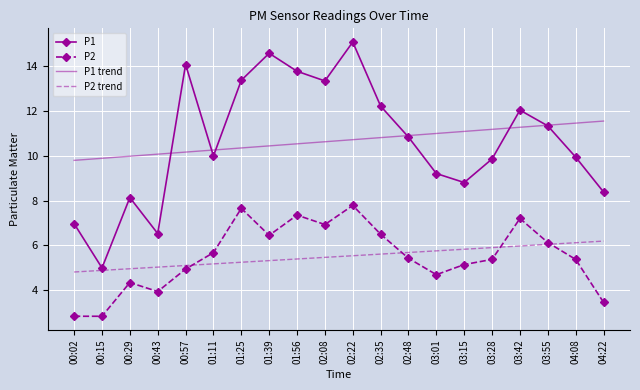

What are all the series names shown in the legend?

P1, P2, P1 trend, P2 trend